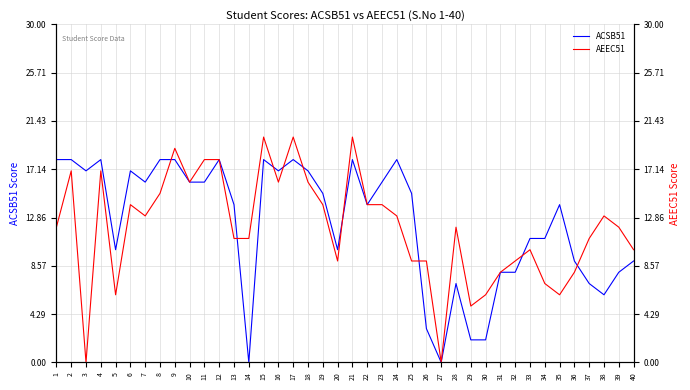

The ACSB51 series shows 18 at 8. True or false?

True